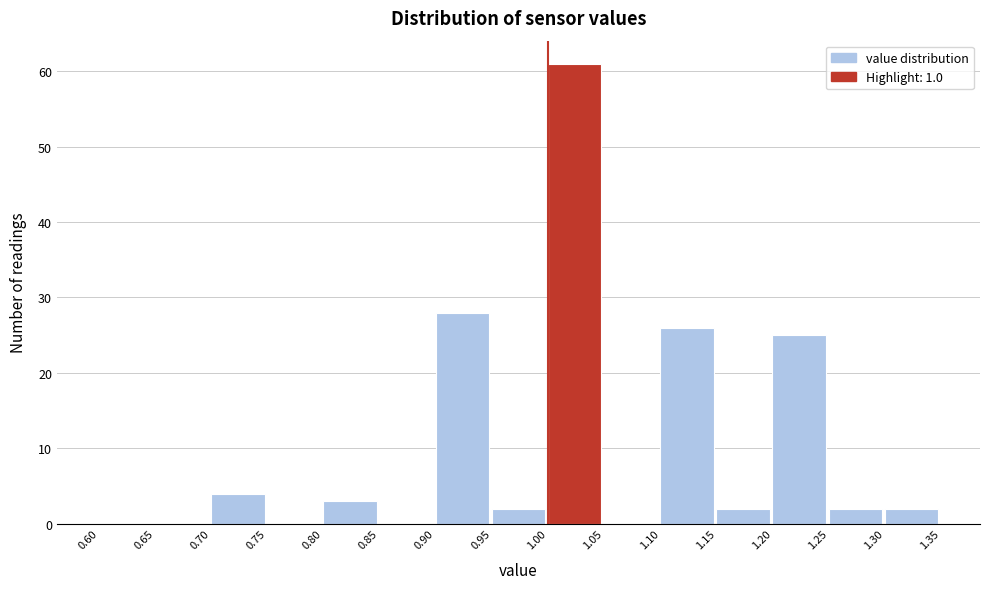

Over which range of the x-axis is the bar tallest?

1.00 to 1.05